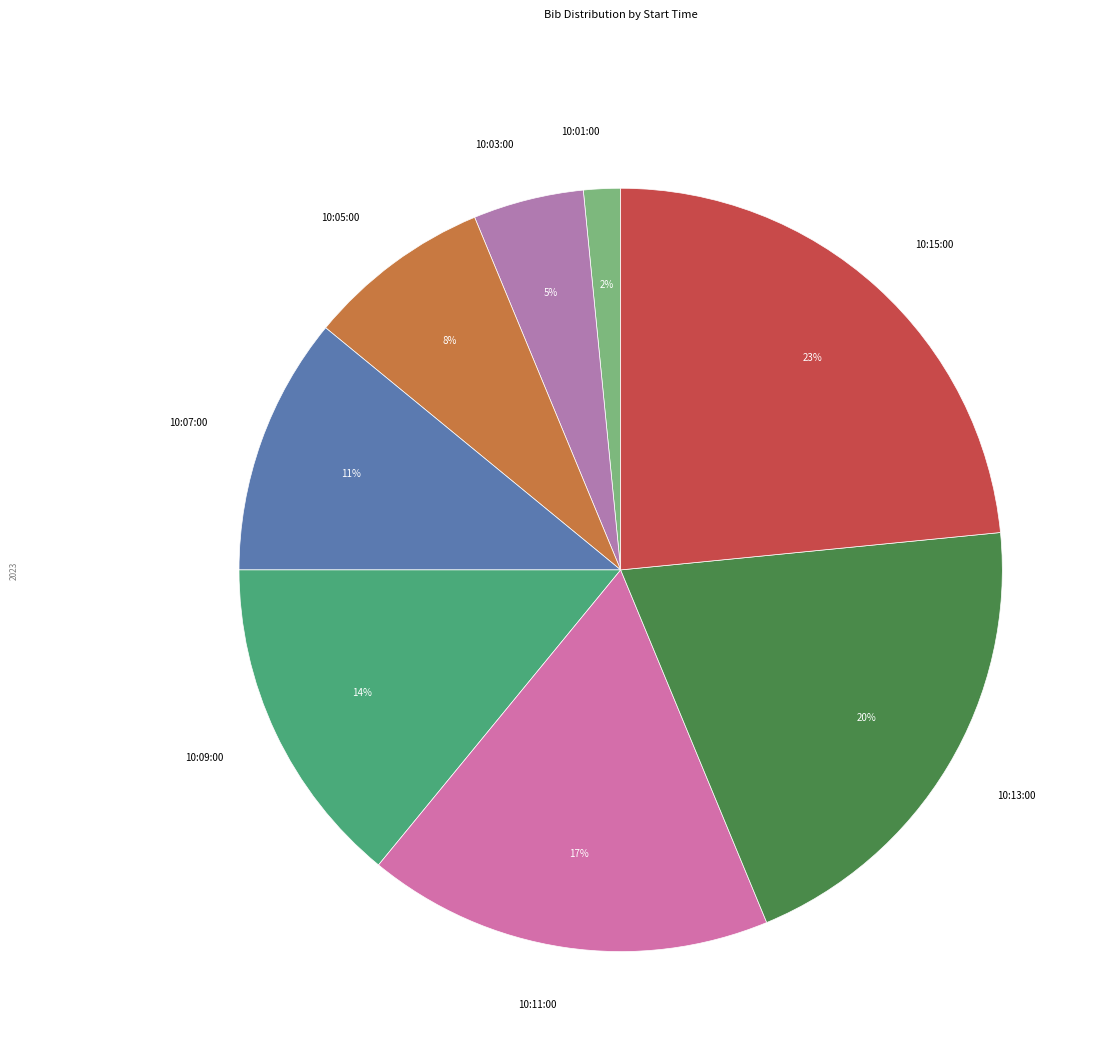

How many slices are in this pie chart?

8